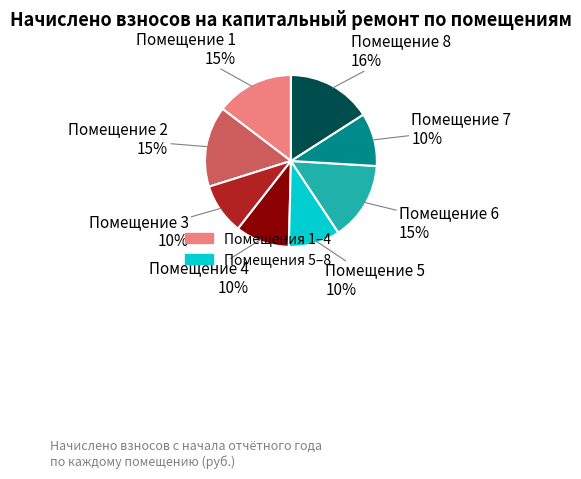

Is the sum of Помещение 7 and Помещение 5 greater than half?

No